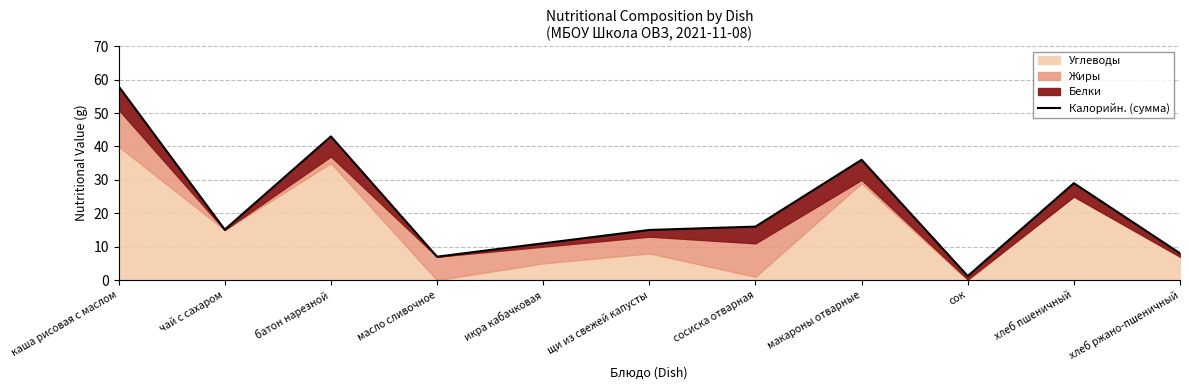

Rank the categories by value from lowest to highest.

сок, масло сливочное, хлеб ржано-пшеничный, икра кабачковая, щи из свежей капусты, чай с сахаром, сосиска отварная, хлеб пшеничный, макароны отварные, батон нарезной, каша рисовая с маслом